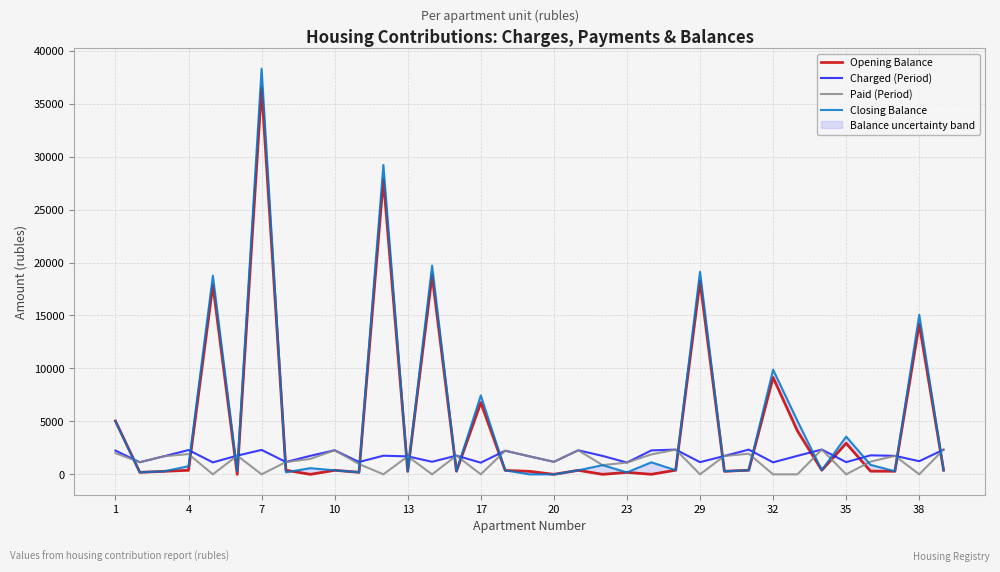

What is the maximum value for Charged (Period)?

2340.5